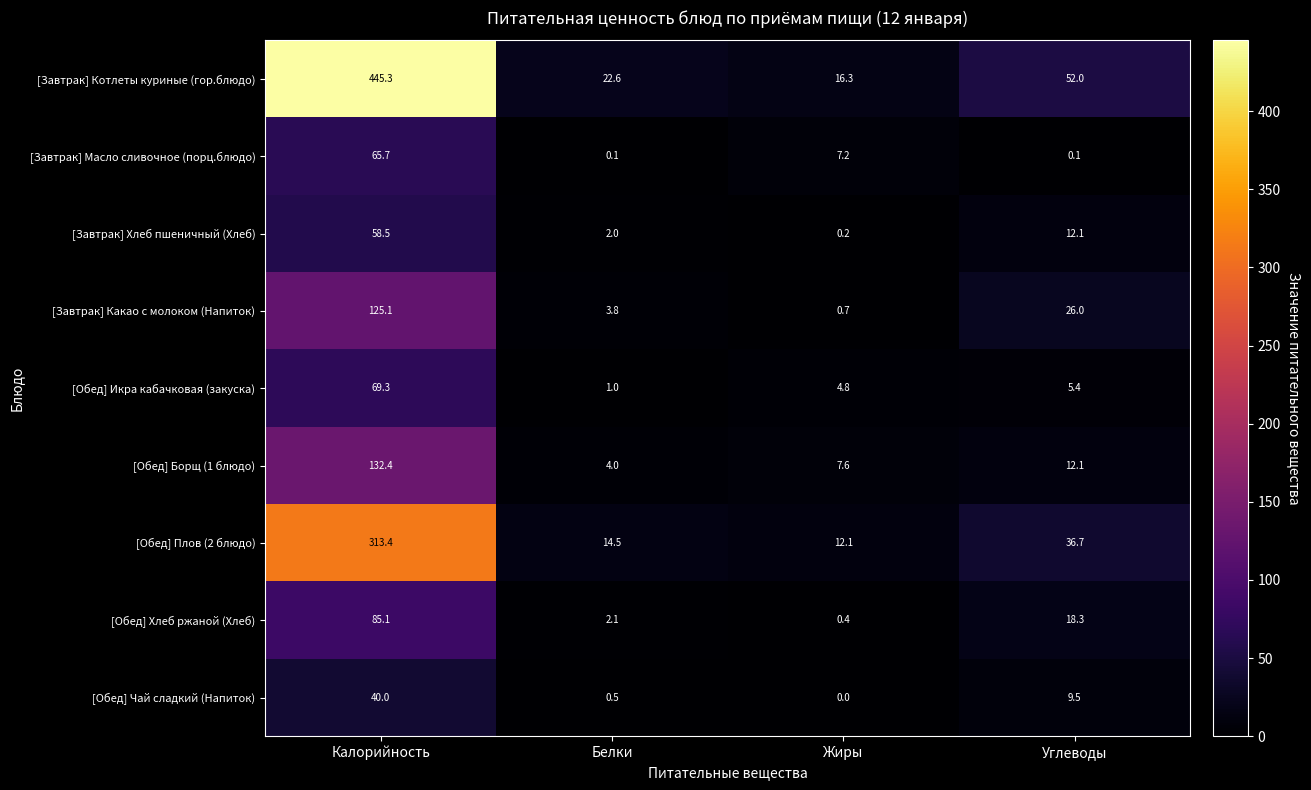

The [Завтрак] Хлеб пшеничный (Хлеб) series shows 58.5 at Калорийность. True or false?

True